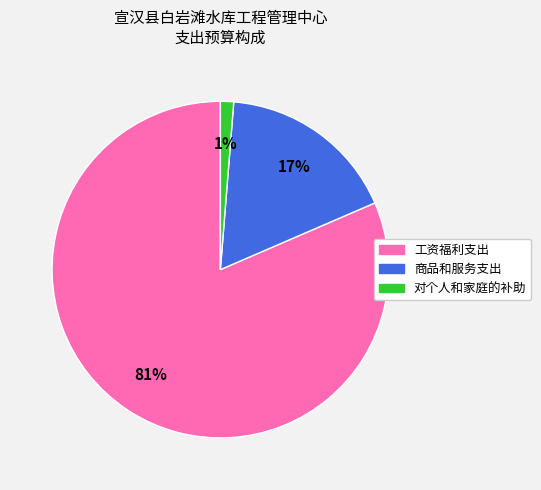

Combined, do 工资福利支出 and 对个人和家庭的补助 account for over 50%?

Yes